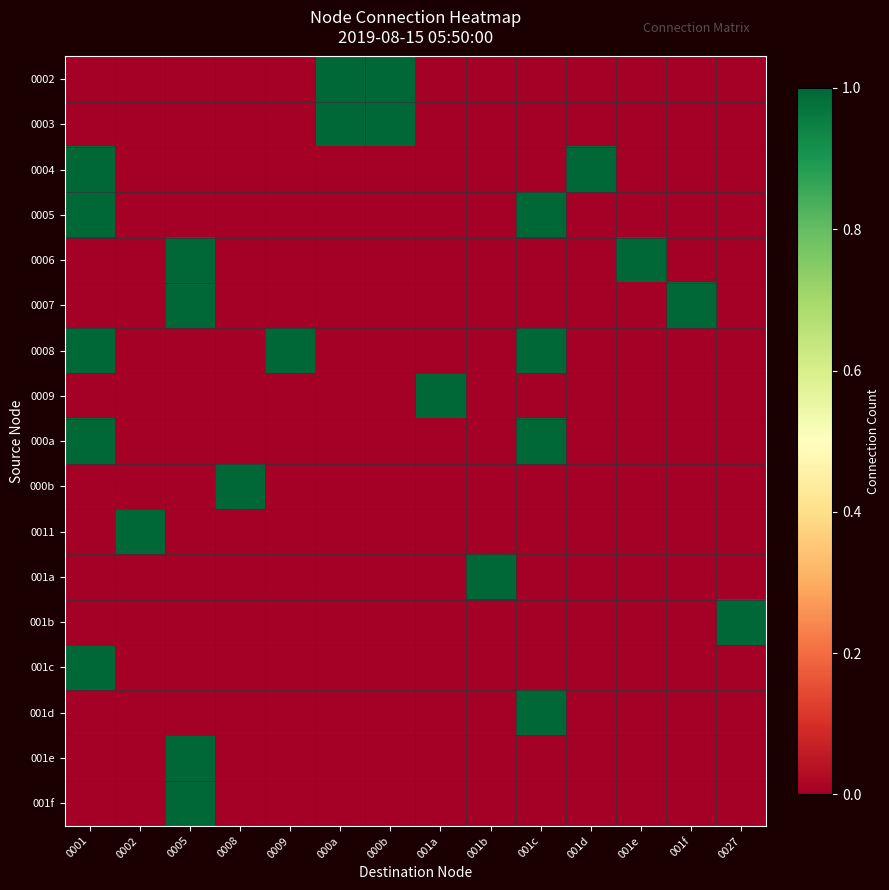

What is the total value across all series at 0002?

1